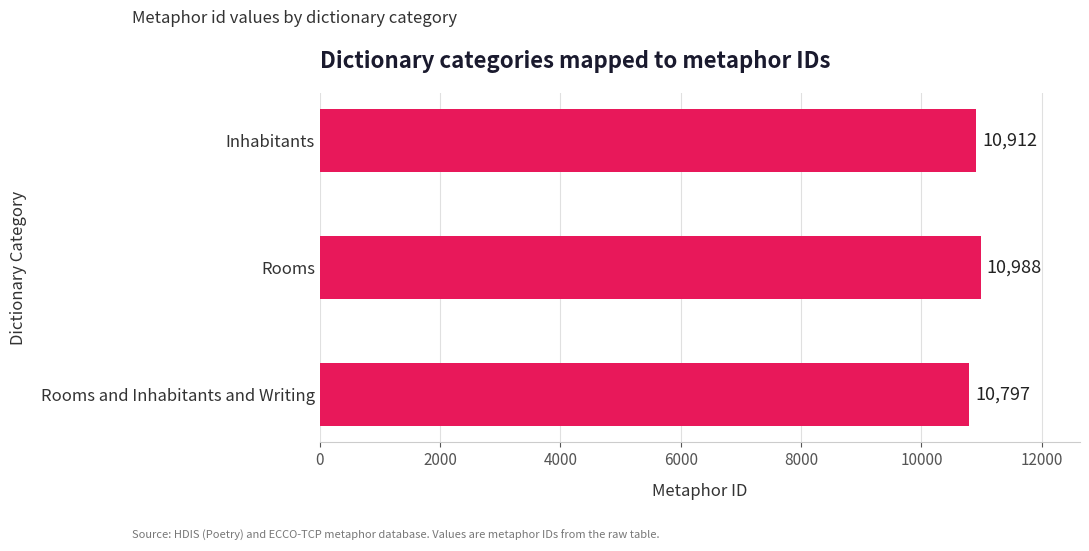

How many bars are there in total?

3